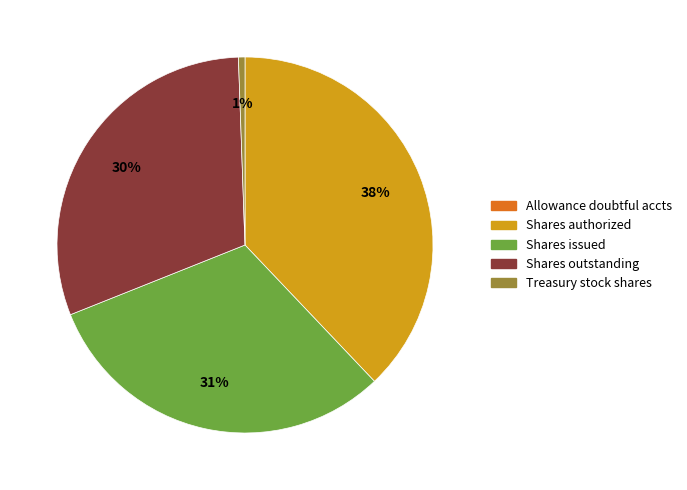

Is there any slice that represents more than half of the pie?

No